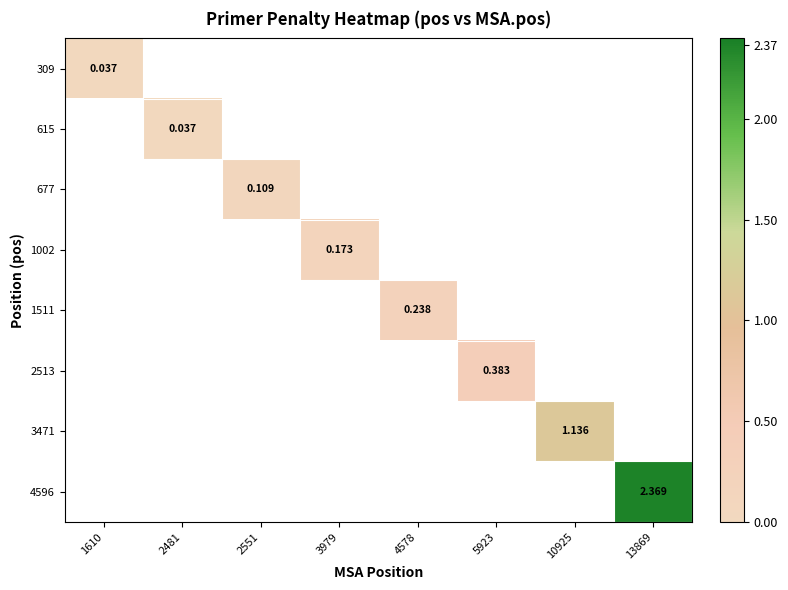

Is it true that 1002 equals -0.1 at 13869?

False